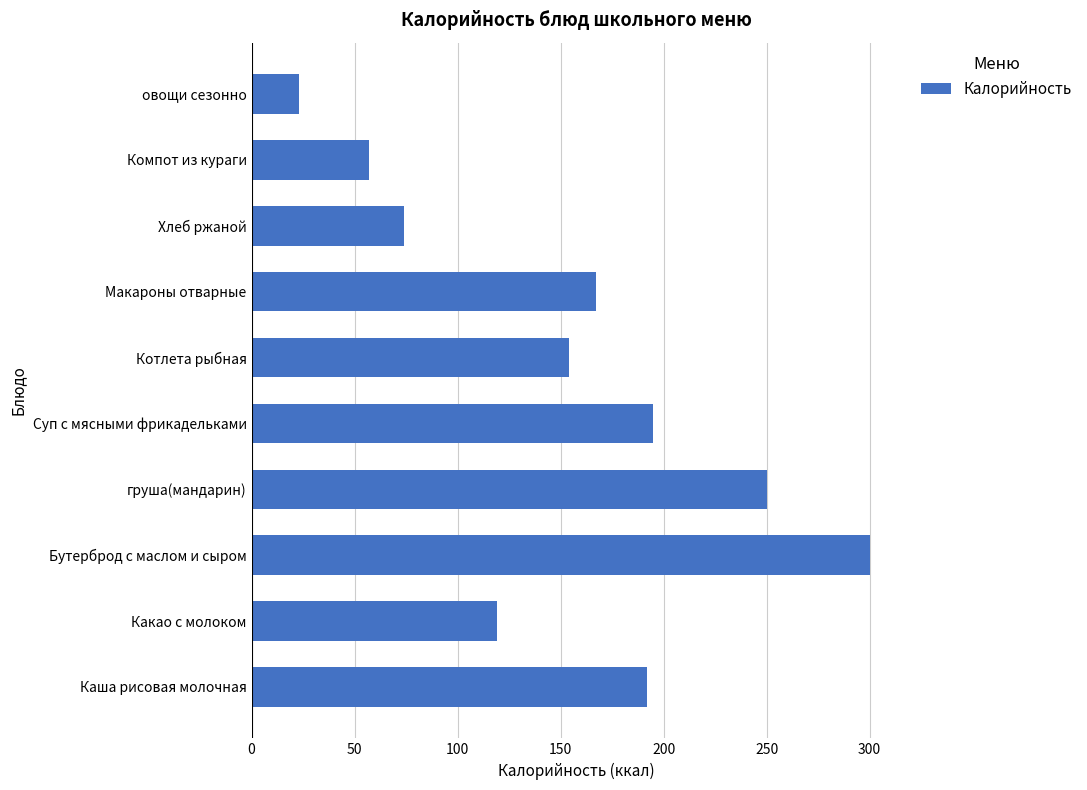

Reading bottom to top, list all the values displayed in this chart.

Каша рисовая молочная=192	Какао с молоком=119	Бутерброд с маслом и сыром=300	груша(мандарин)=250	Суп с мясными фрикадельками=195	Котлета рыбная=154	Макароны отварные=167	Хлеб ржаной=74	Компот из кураги=57	овощи сезонно=23